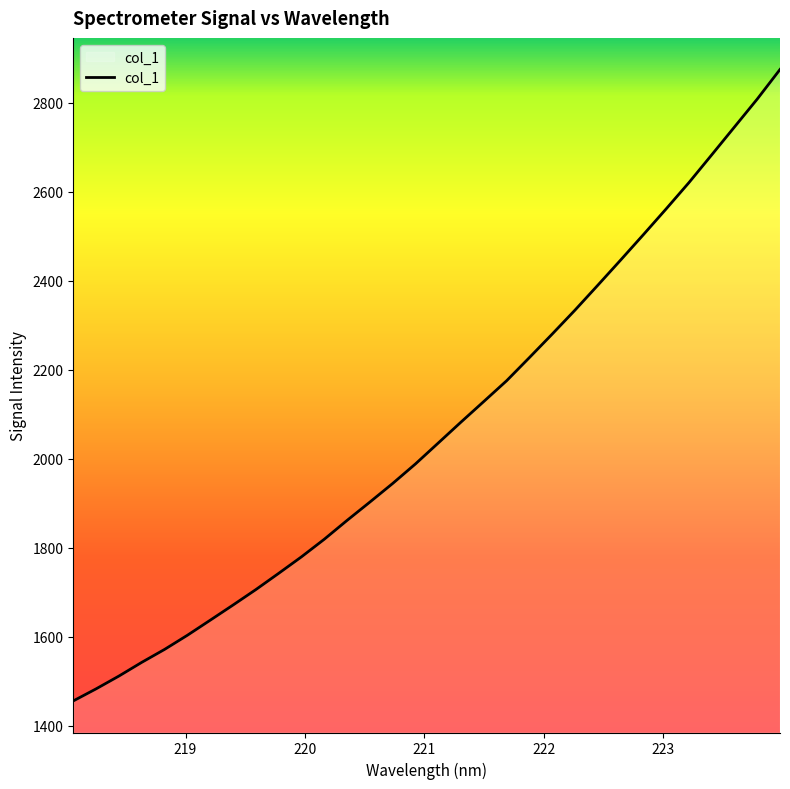

What is the minimum value shown in the chart?

1456.0